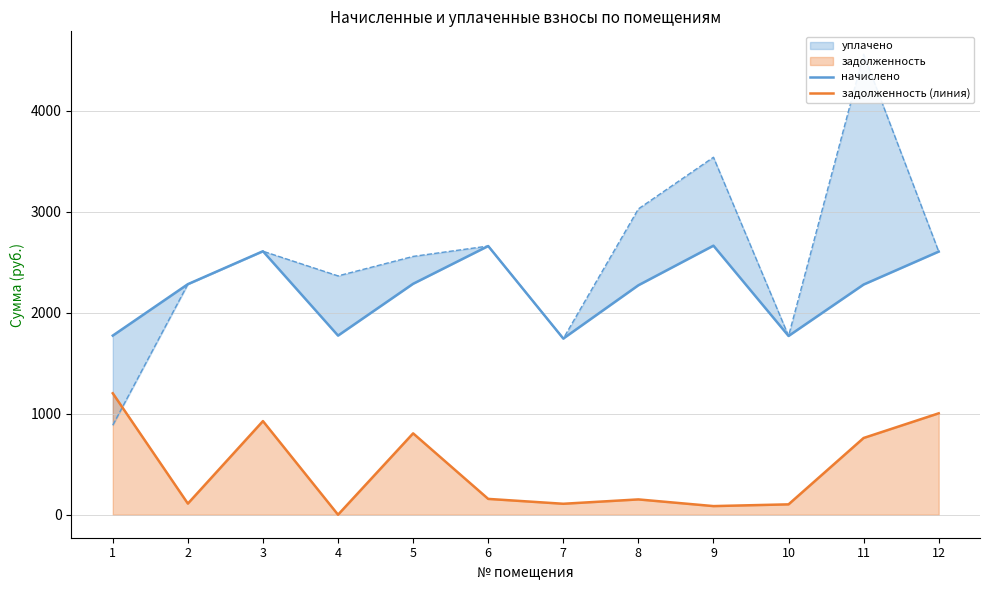

The начислено series shows 1774.3 at 1. True or false?

True